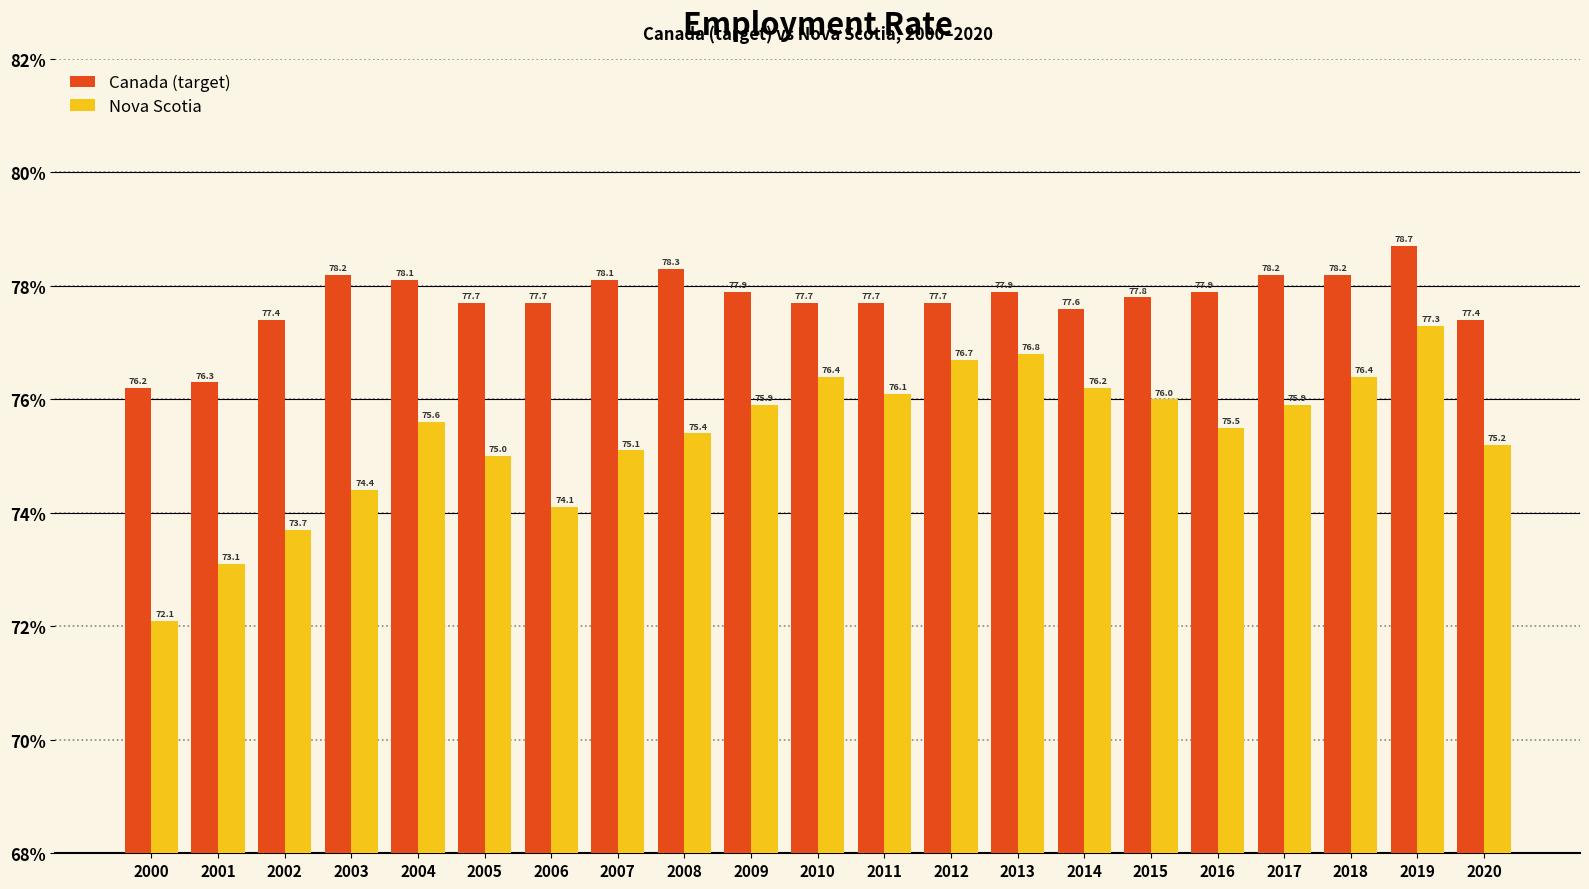

The Nova Scotia series shows 43.4 at 2020. True or false?

False